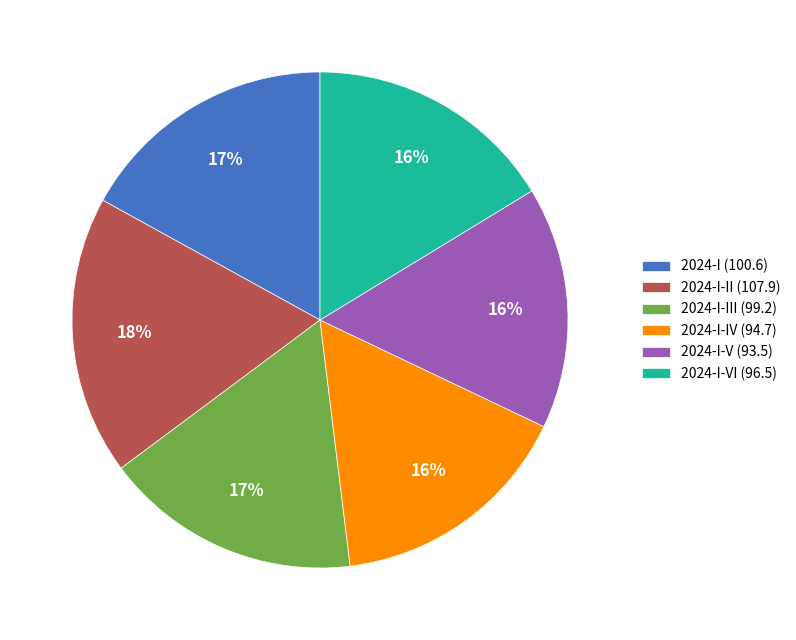

To the nearest percent, what is the difference between the largest and smallest slice percentages?

2%